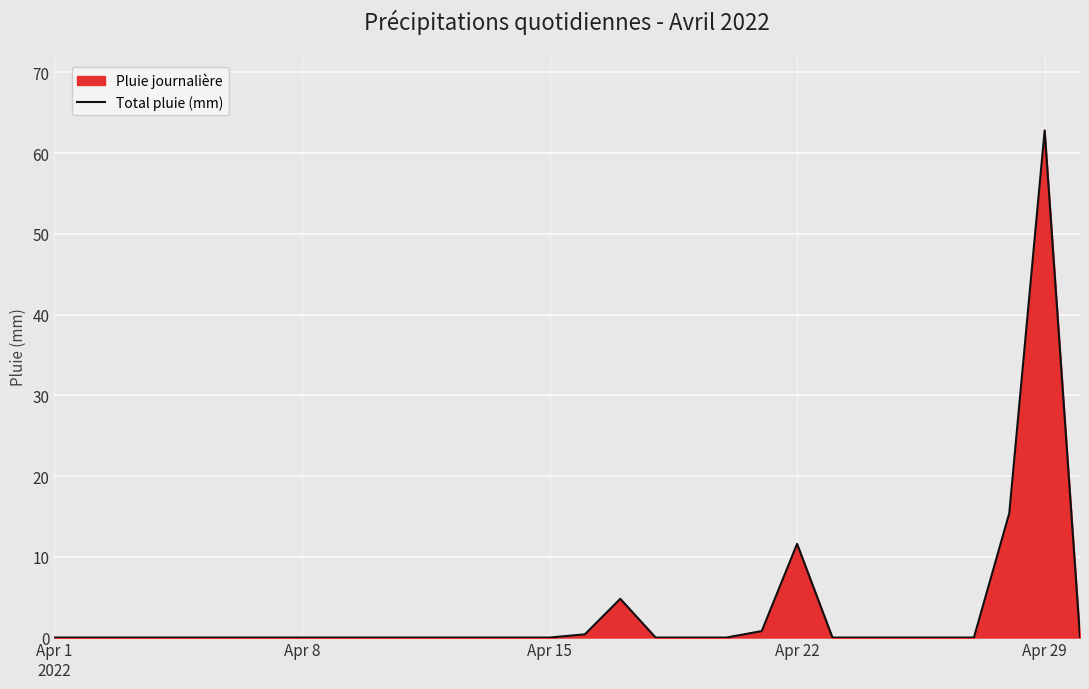

Reading left to right, transcribe all the data shown in this chart.

0.0	0.0	0.0	0.0	0.0	0.0	0.0	0.0	0.0	0.0	0.0	0.0	0.0	0.0	0.0	0.4	4.8	0.0	0.0	0.0	0.8	11.6	0.0	0.0	0.0	0.0	0.0	15.4	62.8	0.0